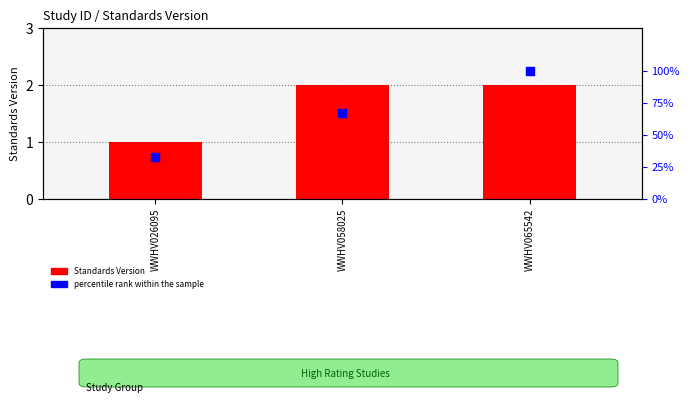

Which series has the largest total across all categories?

percentile rank within the sample